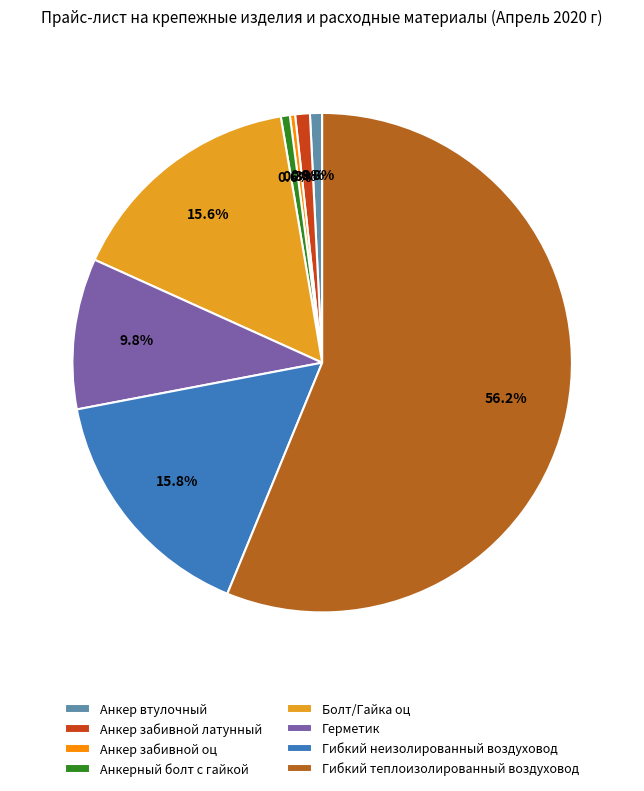

Is it true that Болт/Гайка оц is 16% of the pie?

True